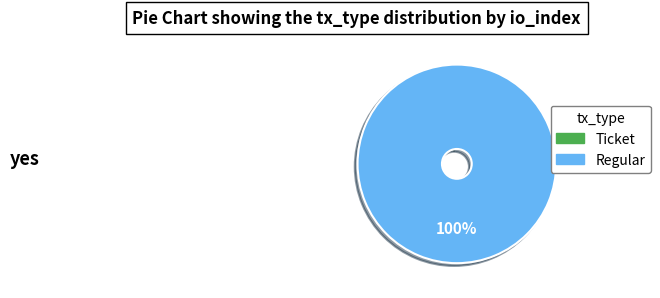

To the nearest percent, what is the difference between the largest and smallest slice percentages?

100%